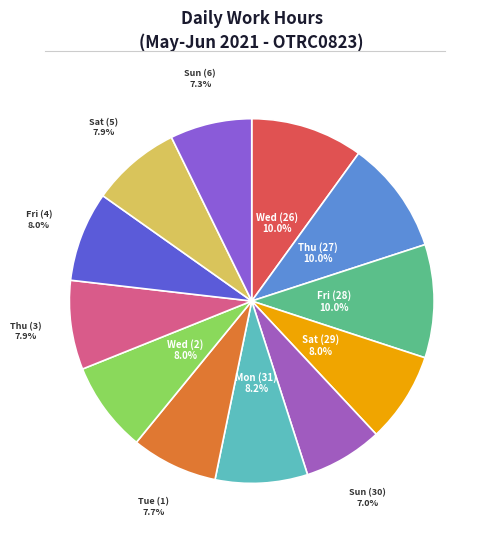

Which slice is the largest?

Fri (28)